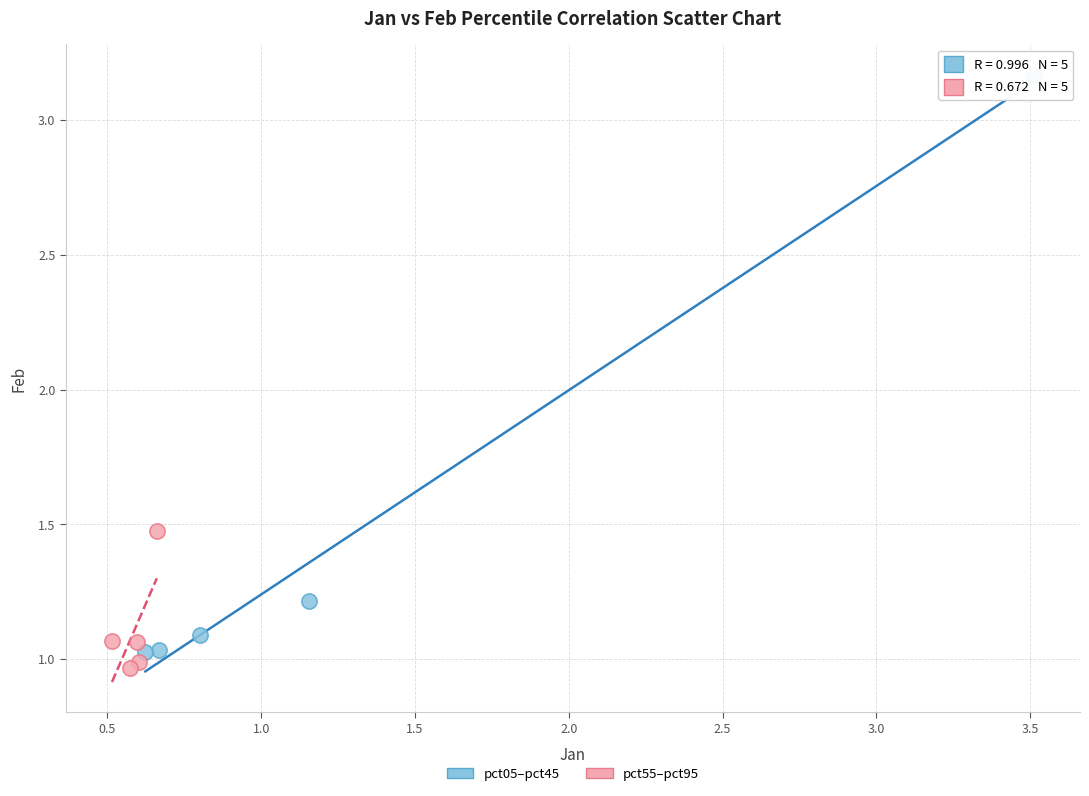

What are all the series names shown in the legend?

pct05–pct45, pct55–pct95